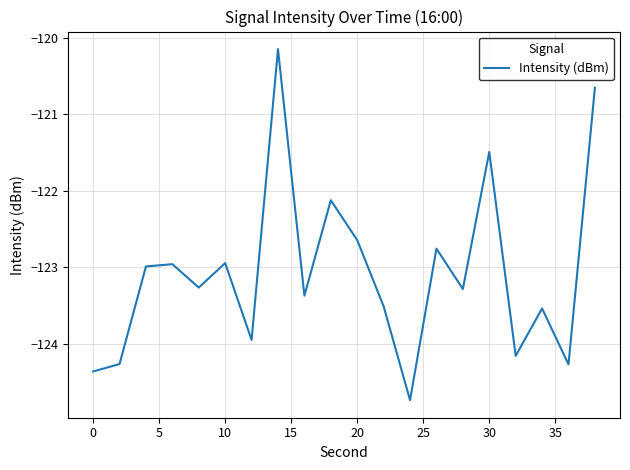

What is the sum of all values?

-2461.4